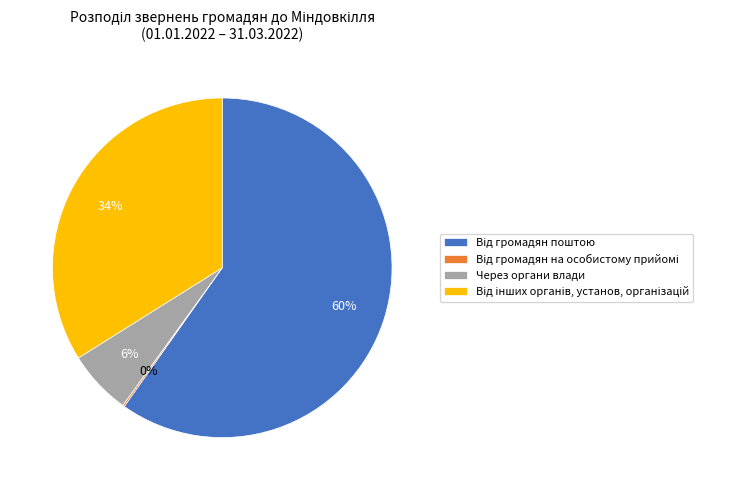

Does Через органи влади account for over 50% of the chart?

No